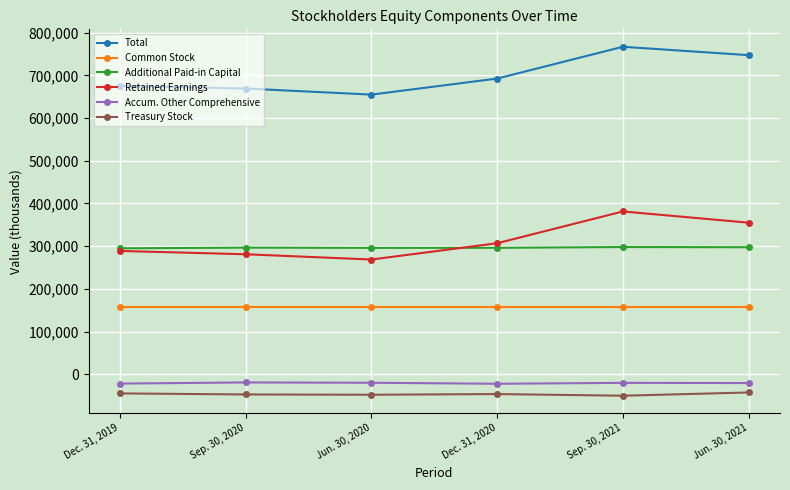

True or false: Treasury Stock and Accum. Other Comprehensive intersect in this chart.

False